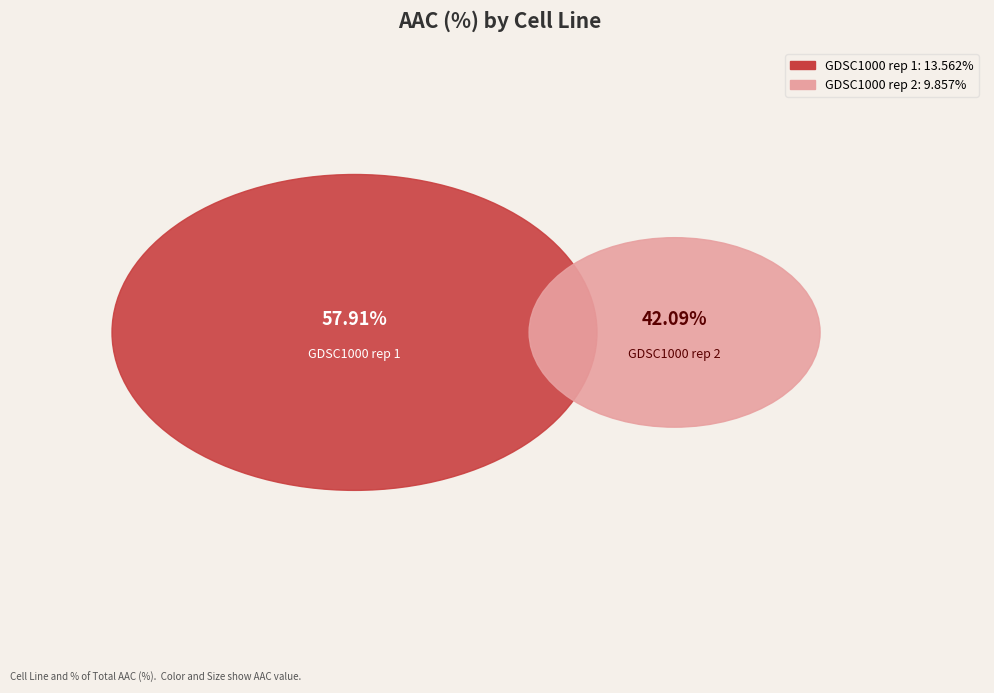

To the nearest percent, what percentage of the pie is GDSC1000 rep 2?

42%